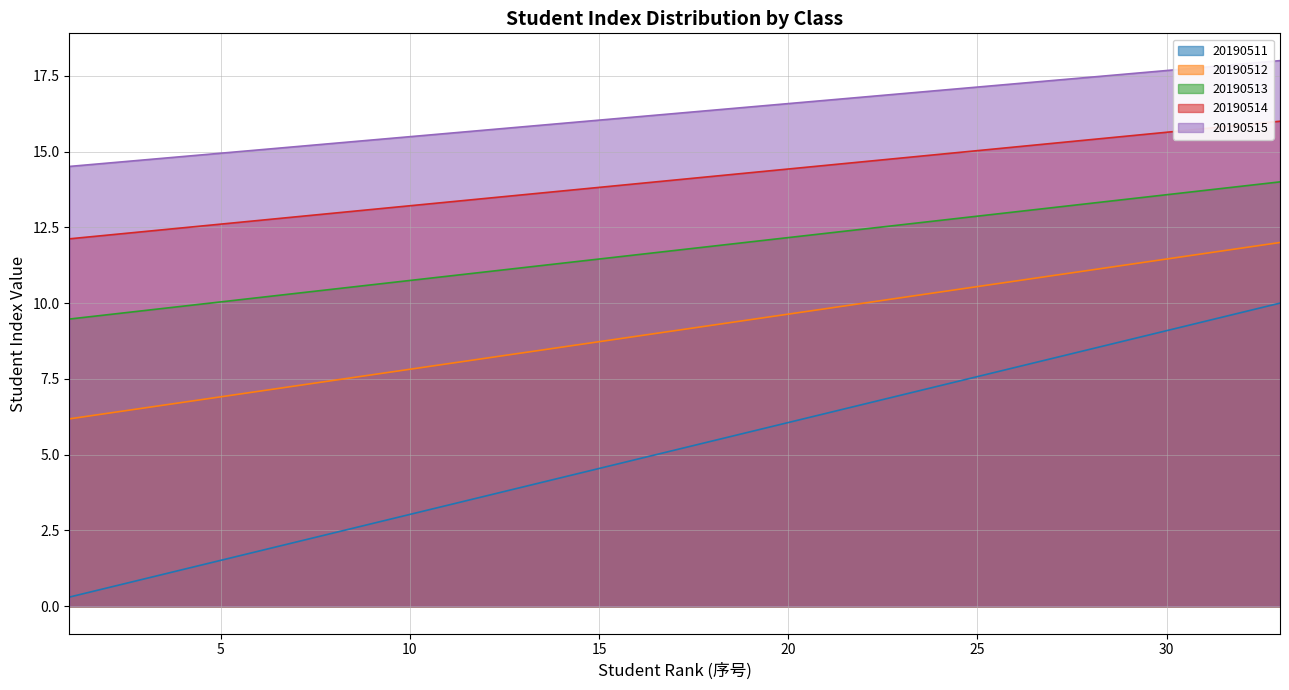

The value of 20190514 at 25 is 15.0. True or false?

True